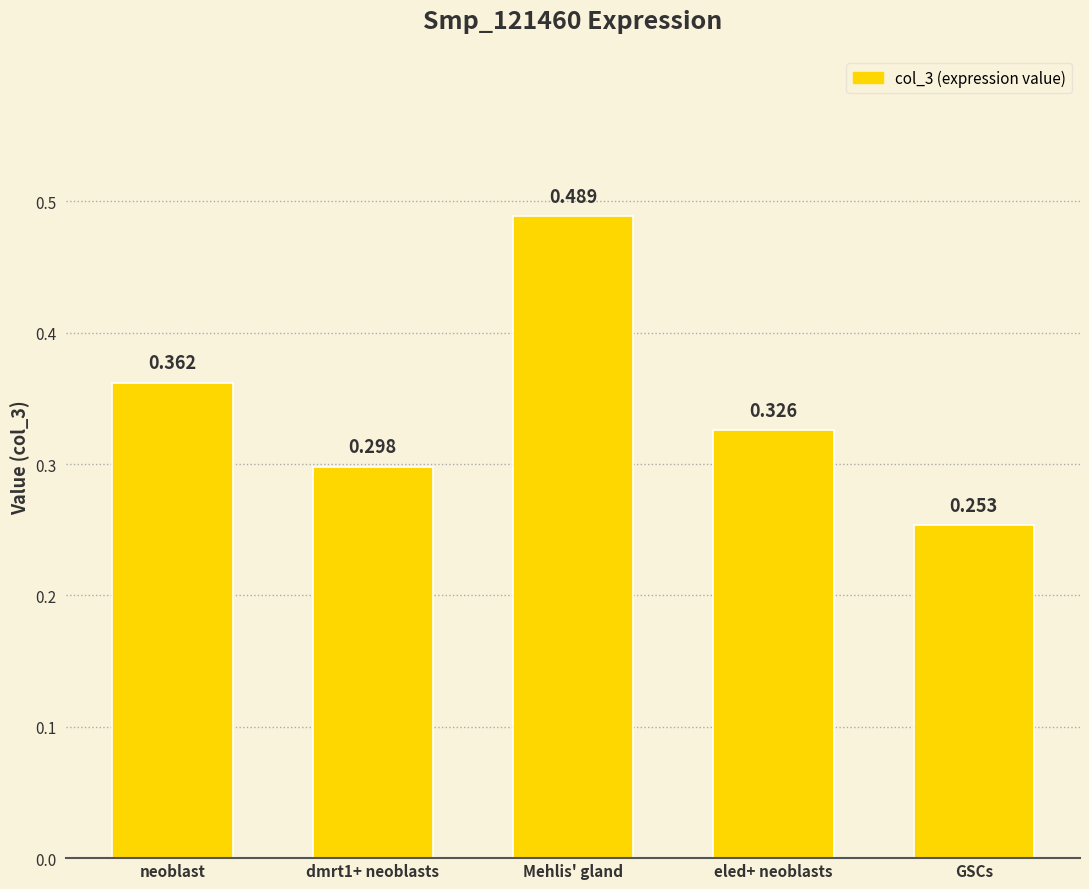

Where is the data nearest to the value 0?

GSCs